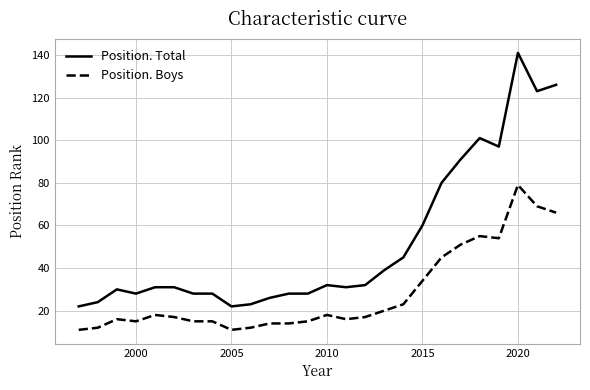

Which series has the largest range (max minus min)?

Position. Total